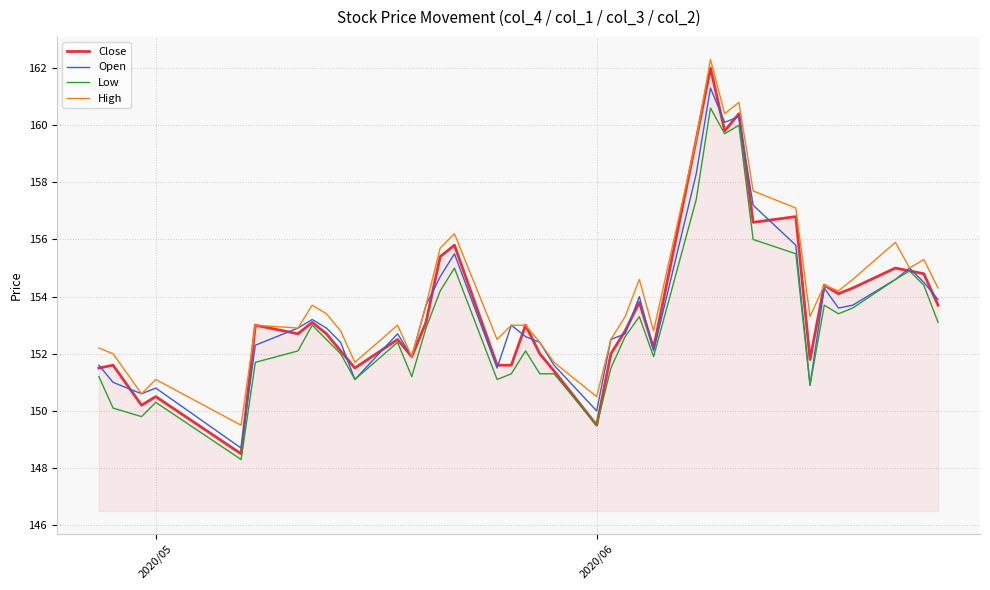

Which series has the widest spread of values?

Close